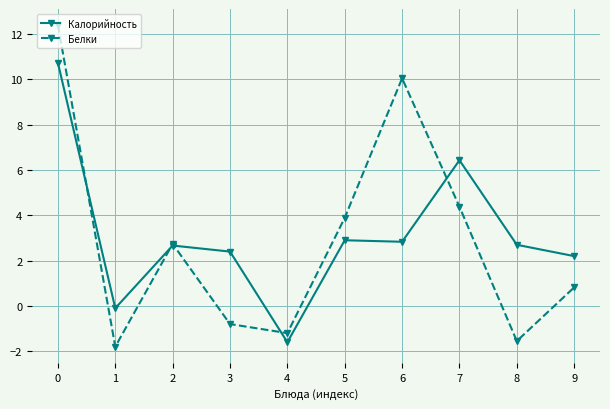

True or false: Калорийность has more than 0 interior local peaks.

True